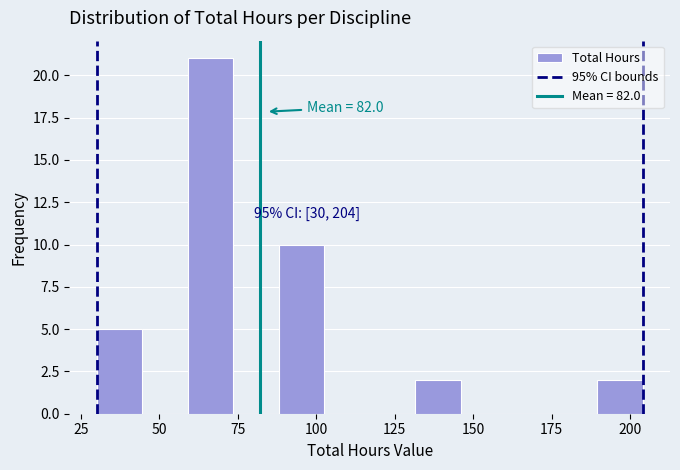

Read against the x-axis, roughly where is the centre of the tallest bar?

65